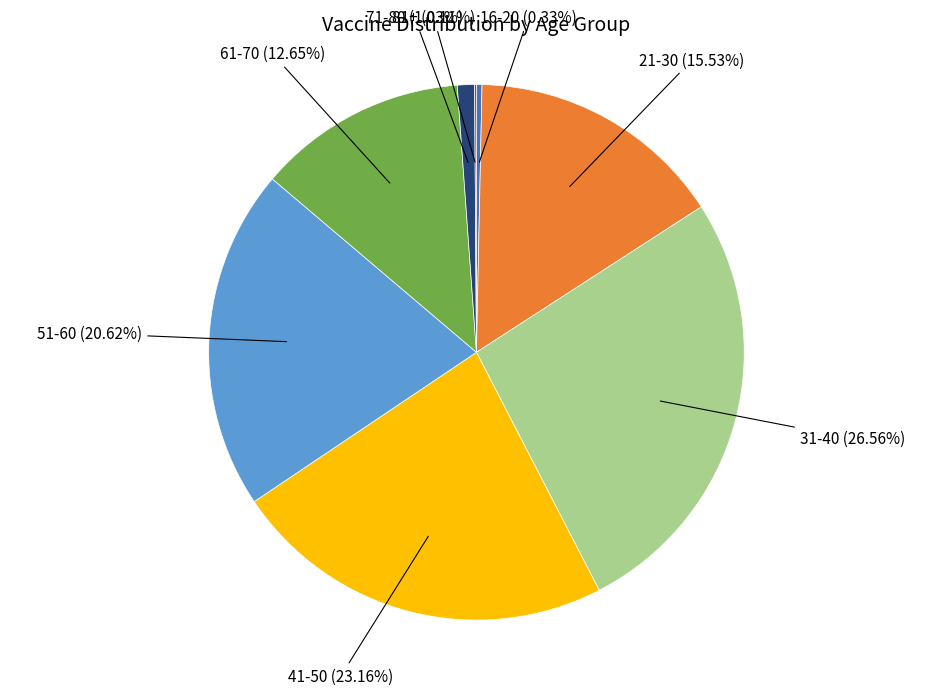

Does any single category account for the majority?

No